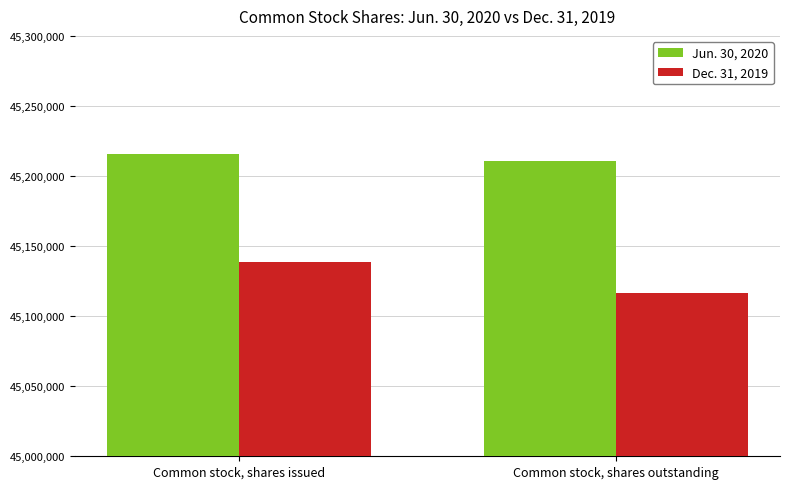

Is the value of Dec. 31, 2019 at Common stock, shares outstanding greater than the value of Jun. 30, 2020 at Common stock, shares outstanding?

No